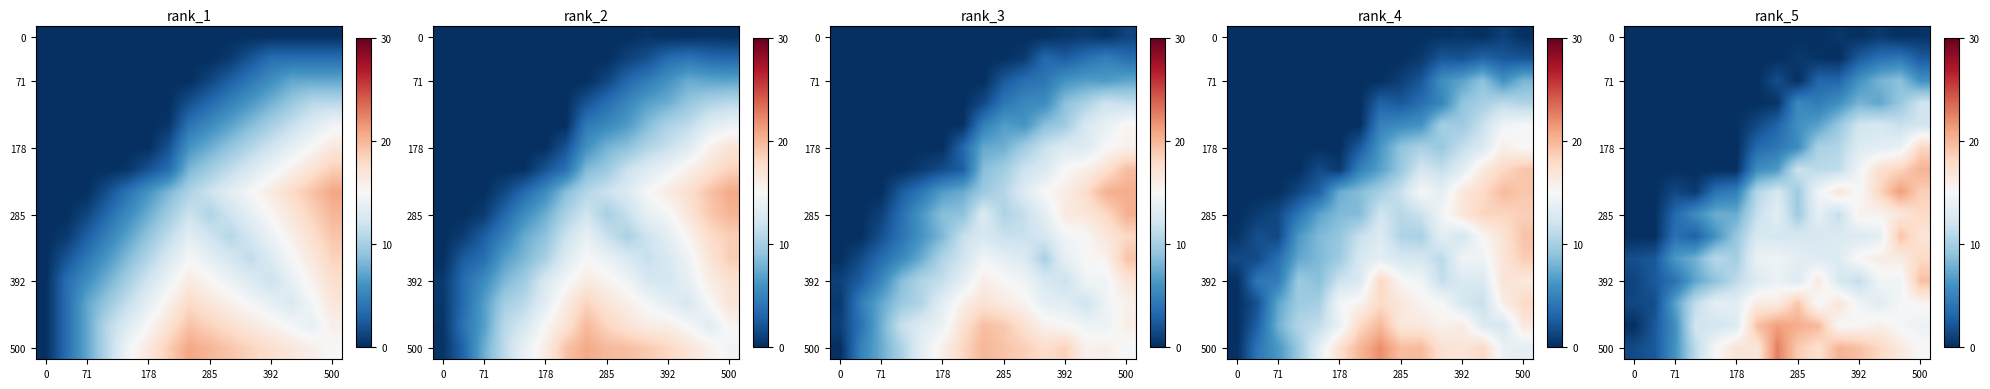

What is the total value across all series at 12?

188.0